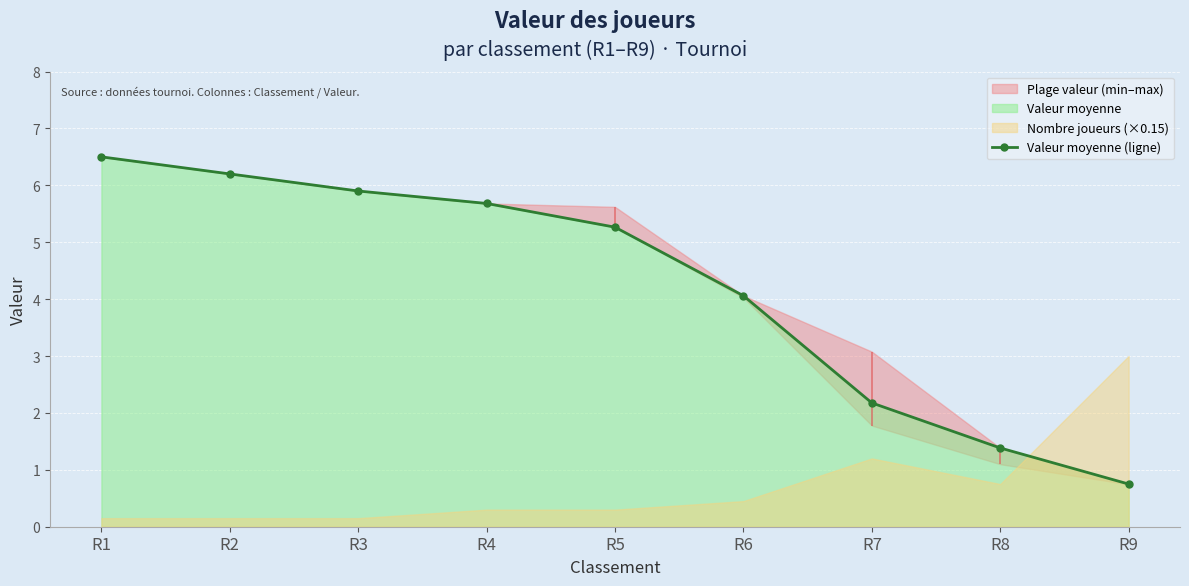

Rank the categories by value from lowest to highest.

R9, R8, R7, R6, R5, R4, R3, R2, R1